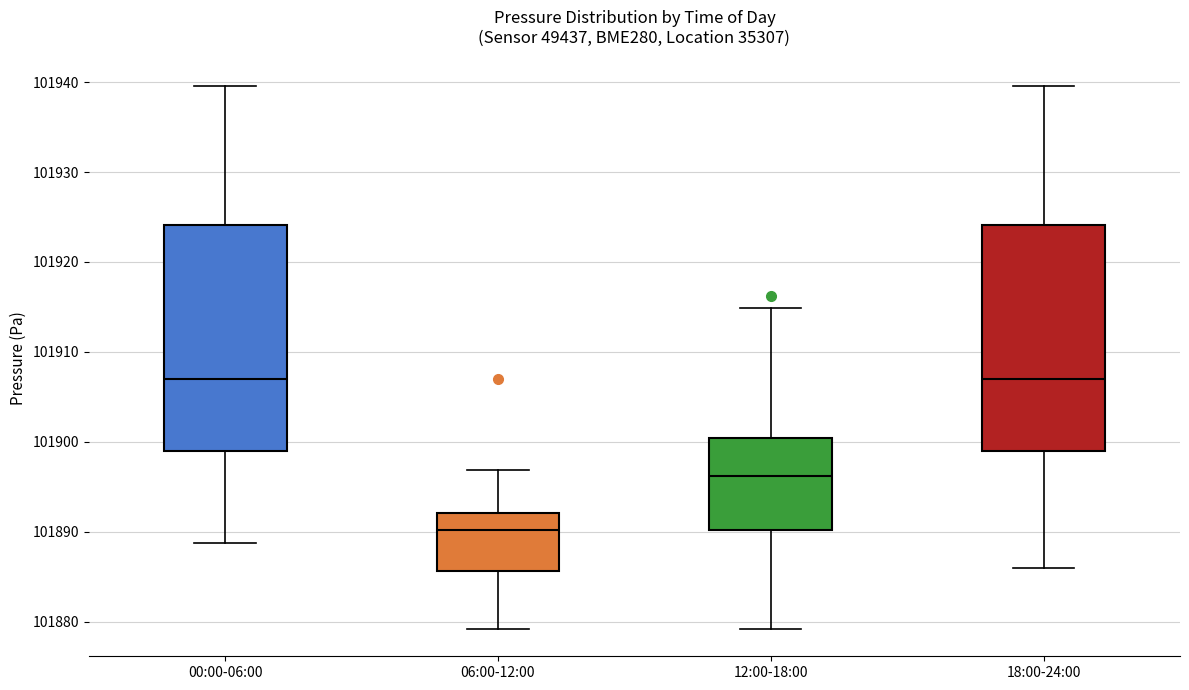

Reading left to right, read every box against the y-axis: the position of its median line, the range the box covers, and the ends of its whiskers. The values are not printed on the chart, so give them approximately, as read against the axis.

00:00-06:00: median 101907, box 101899 to 101924, whiskers 101889 to 101940
06:00-12:00: median 101890, box 101886 to 101892, whiskers 101879 to 101897
12:00-18:00: median 101896, box 101890 to 101900, whiskers 101879 to 101915
18:00-24:00: median 101907, box 101899 to 101924, whiskers 101886 to 101940